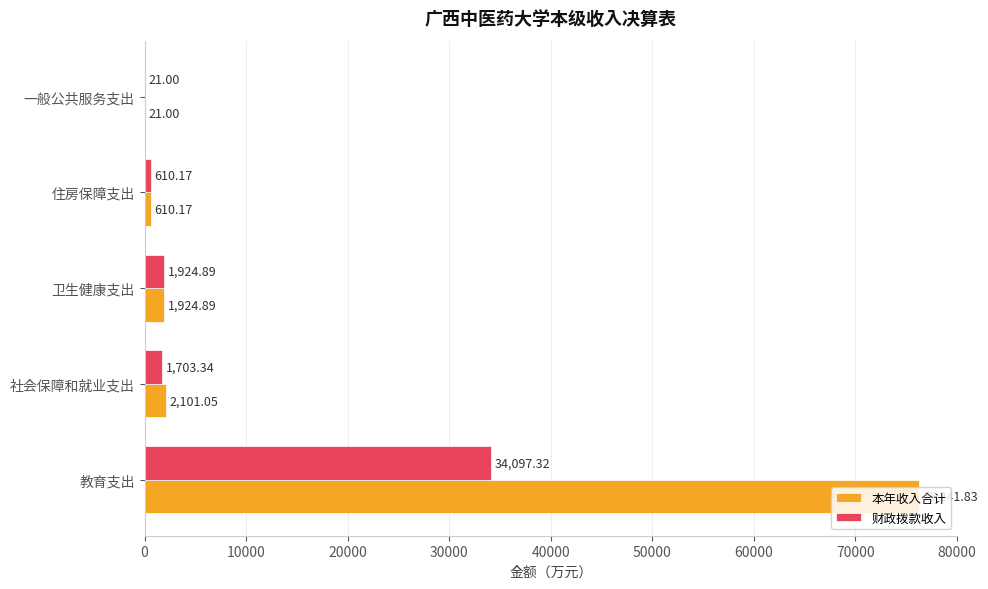

At which category is the sum across all series the highest?

教育支出